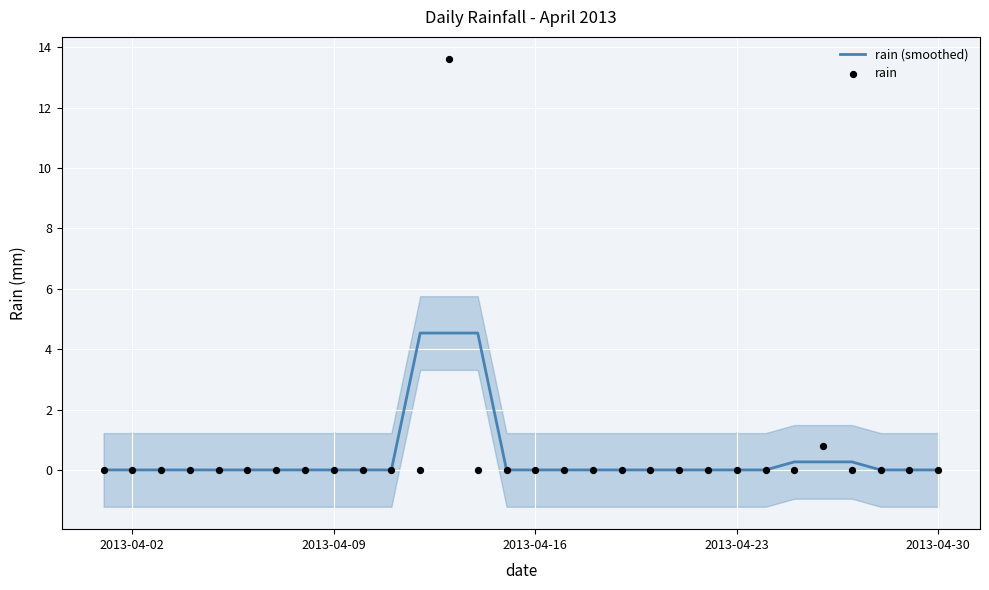

Which series has the largest total across all categories?

rain (smoothed)